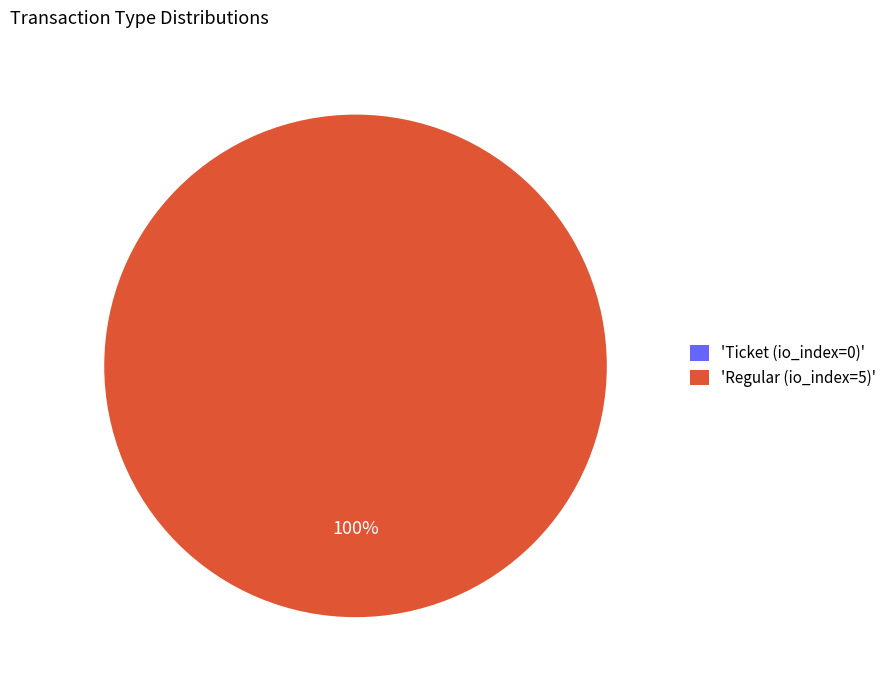

What is the smallest slice in the pie chart?

Ticket (io_index=0)